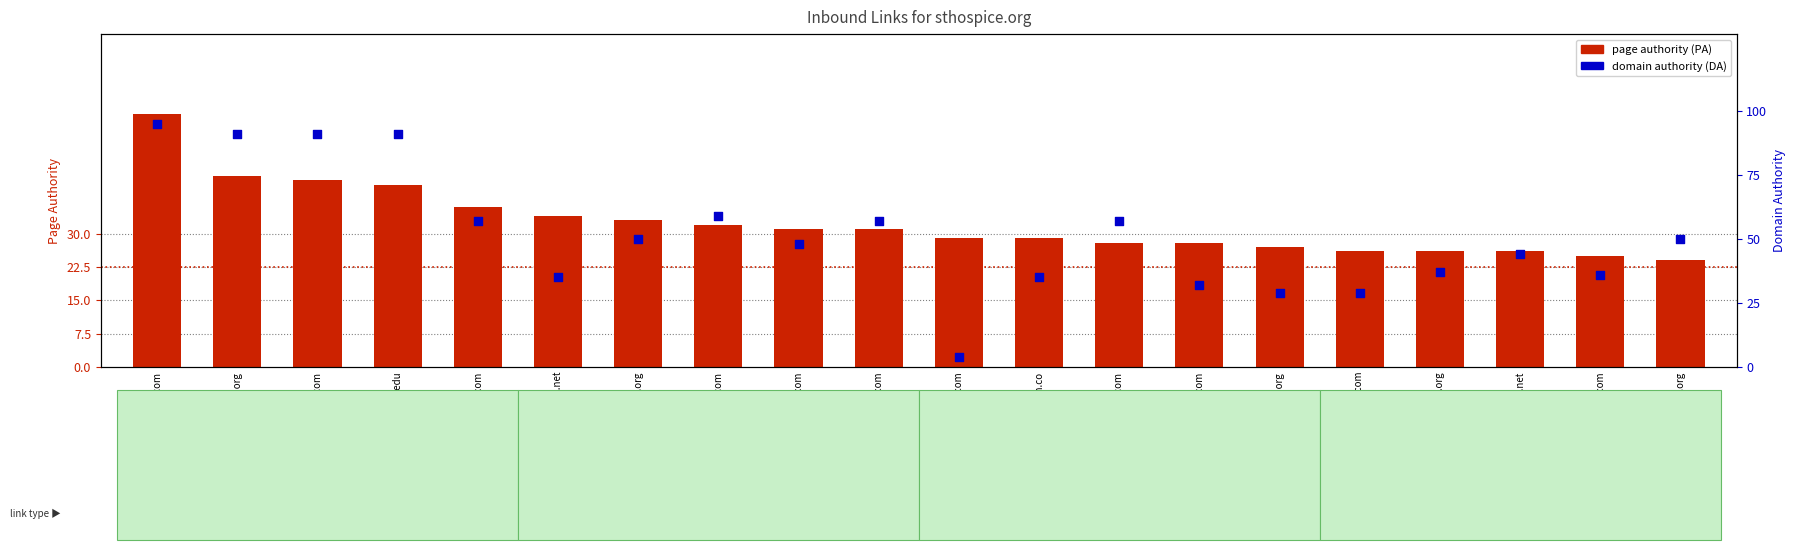

What are all the series names shown in the legend?

page authority (PA), domain authority (DA)